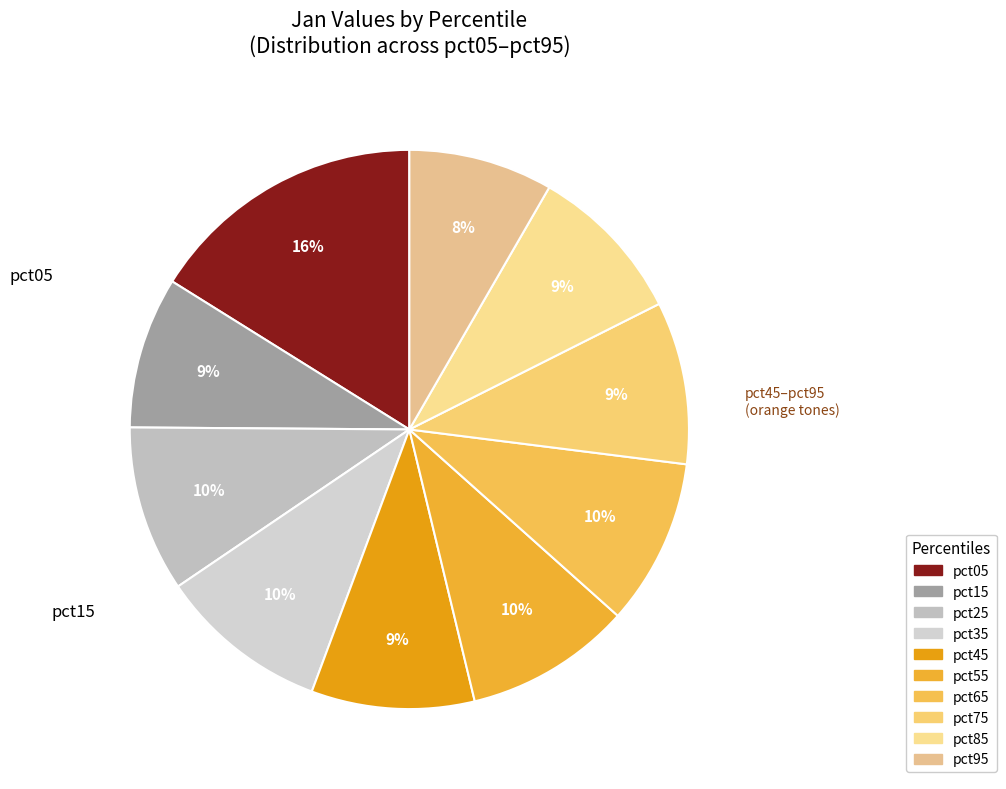

Count the number of slices in the pie.

10